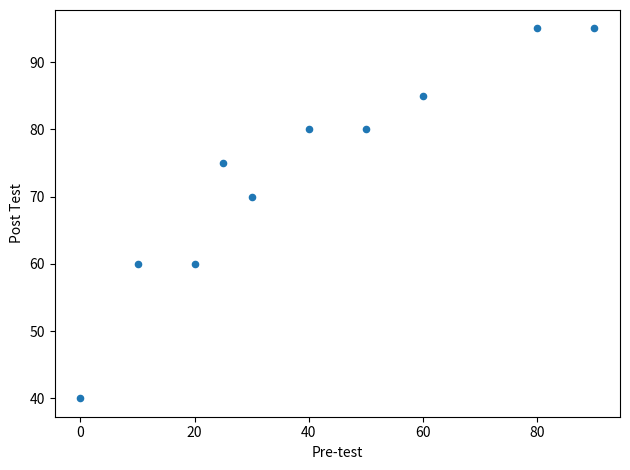

What is the range of X values (max minus min)?

90